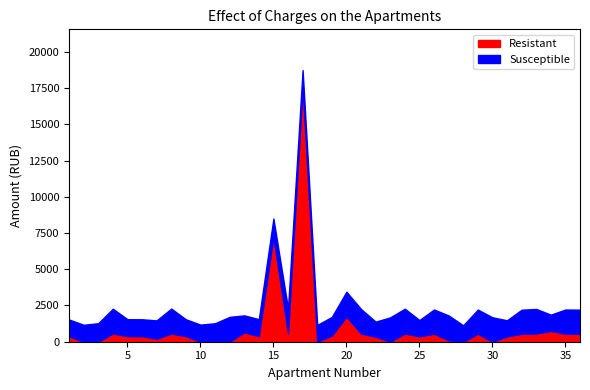

How many lines are shown in the chart?

2